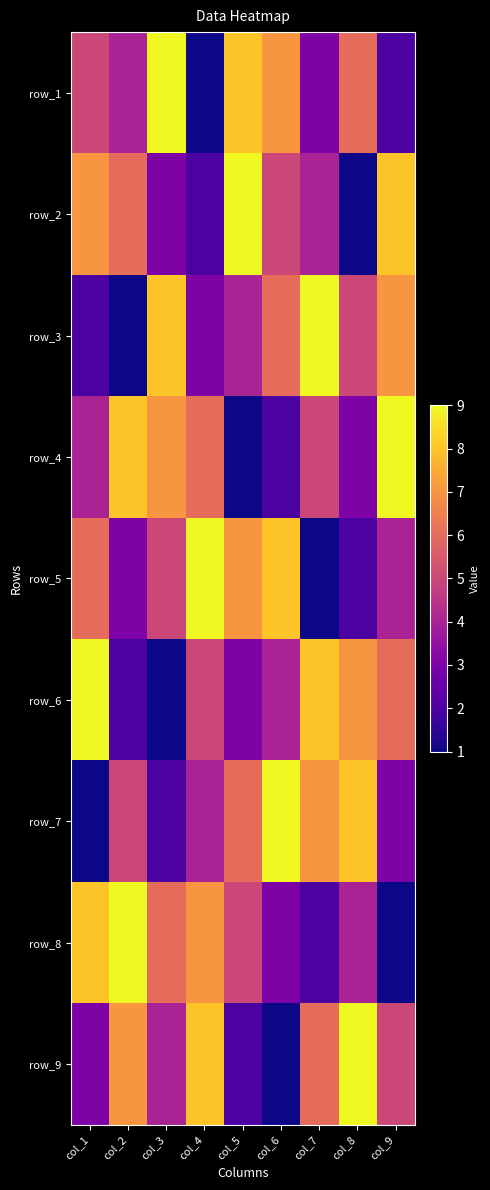

What is the average value of the row_7 series?

5